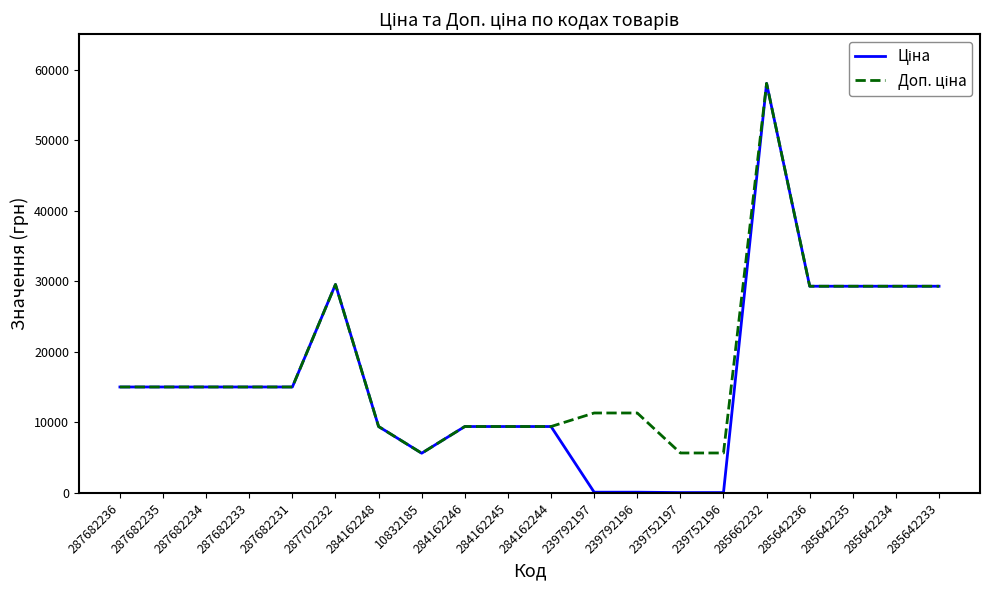

At which category is the sum across all series the highest?

285662232